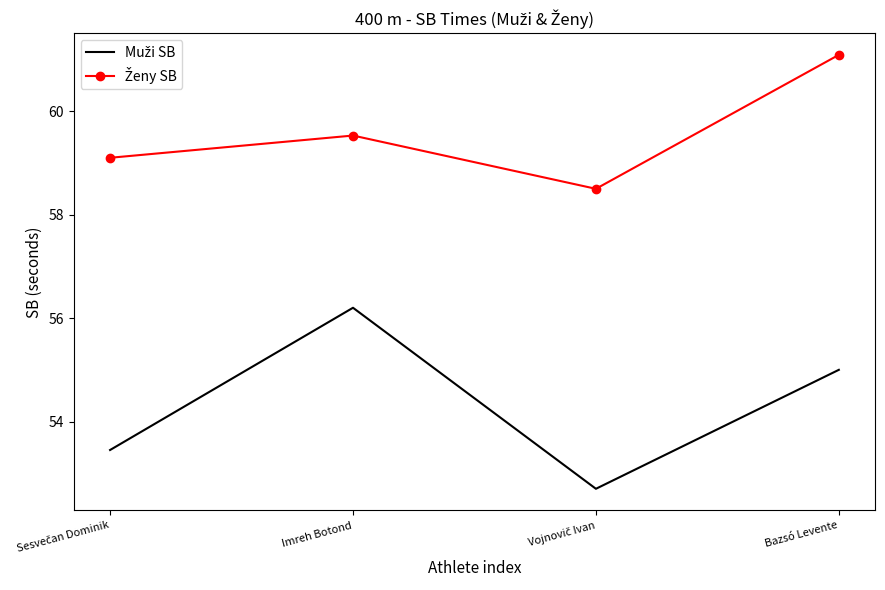

Count the number of data series in this chart.

2